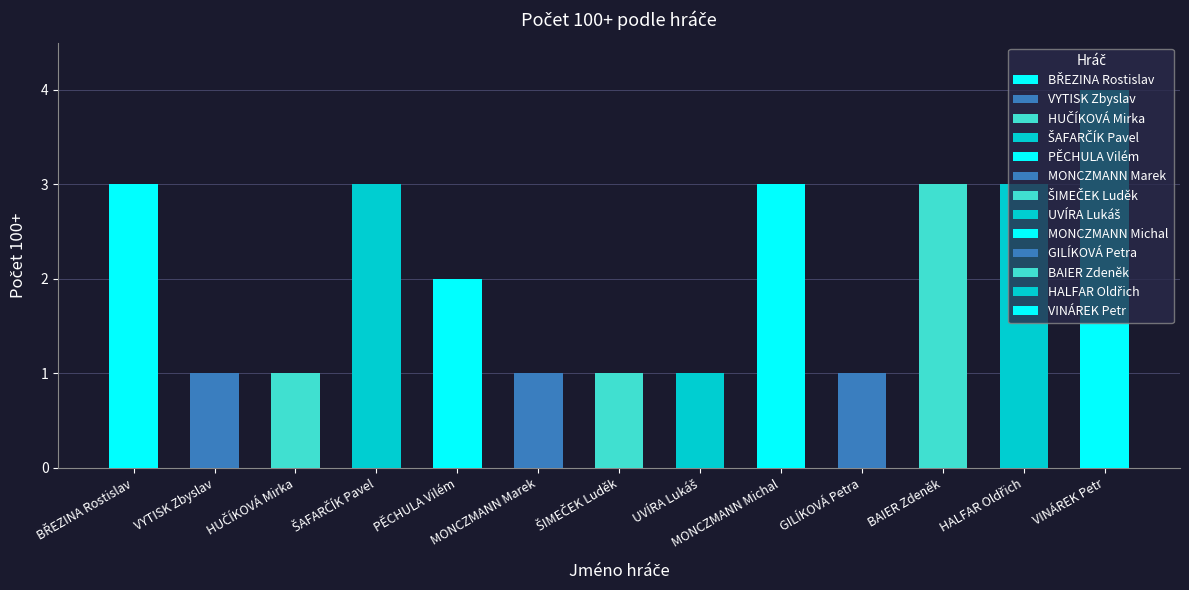

Reading right to left, list all the values displayed in this chart.

4	3	3	1	3	1	1	1	2	3	1	1	3